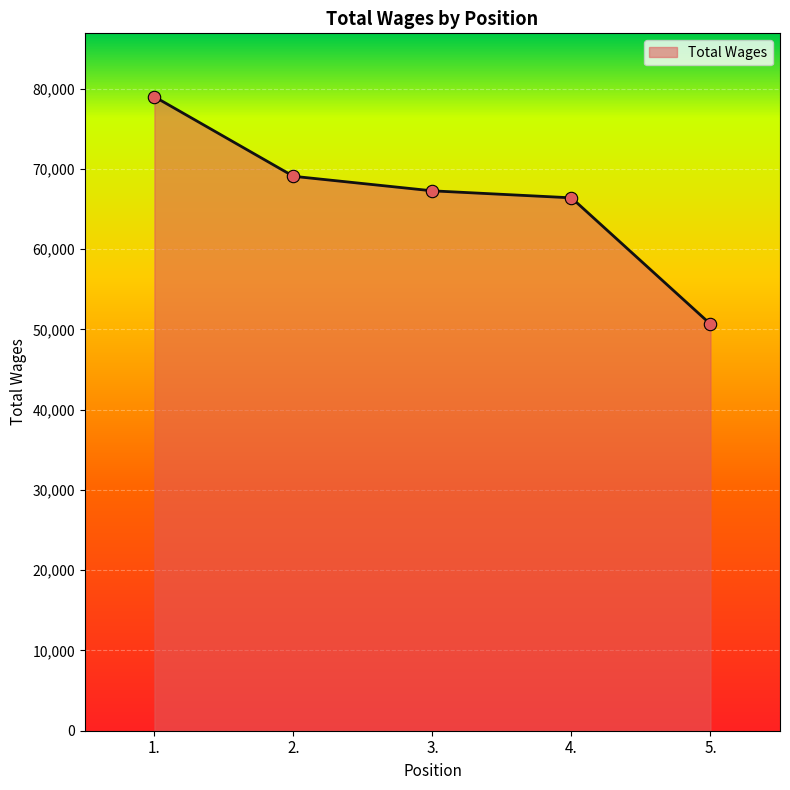

What is the change in value from 1. to 5.?

-28336